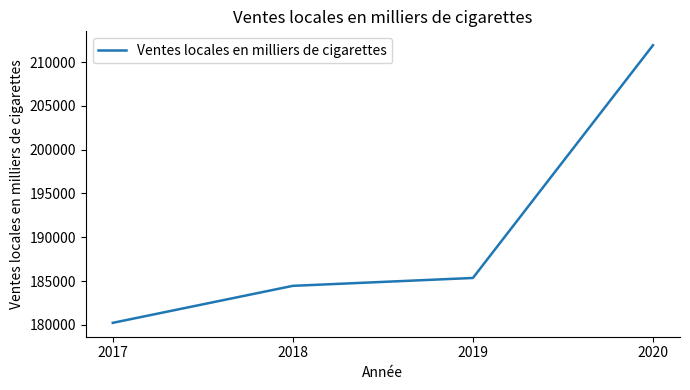

The value at 2017 is 180230. True or false?

True